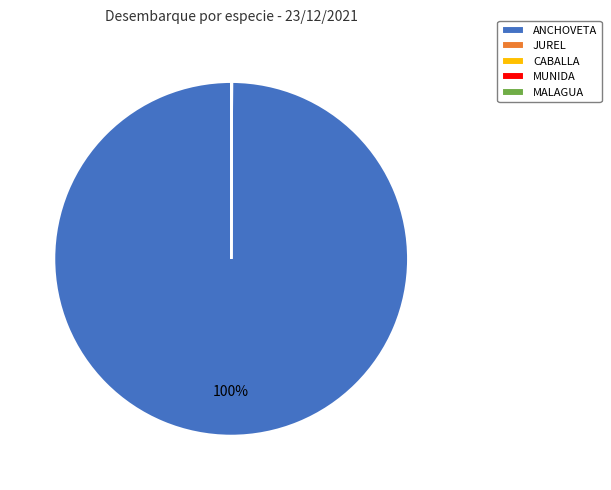

Which category has the biggest portion of the pie?

ANCHOVETA